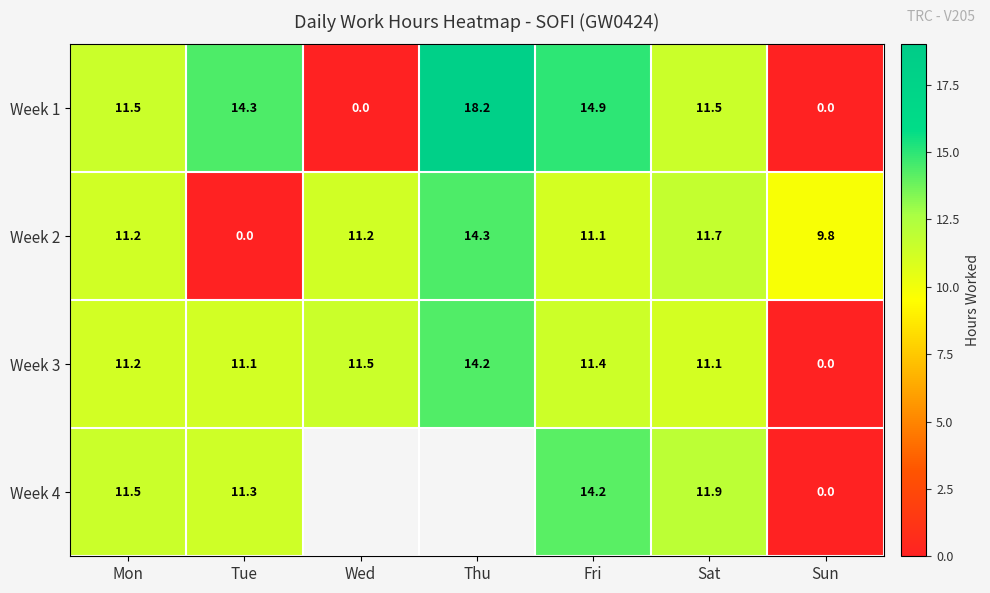

At which label does Week 1 reach its peak?

Thu